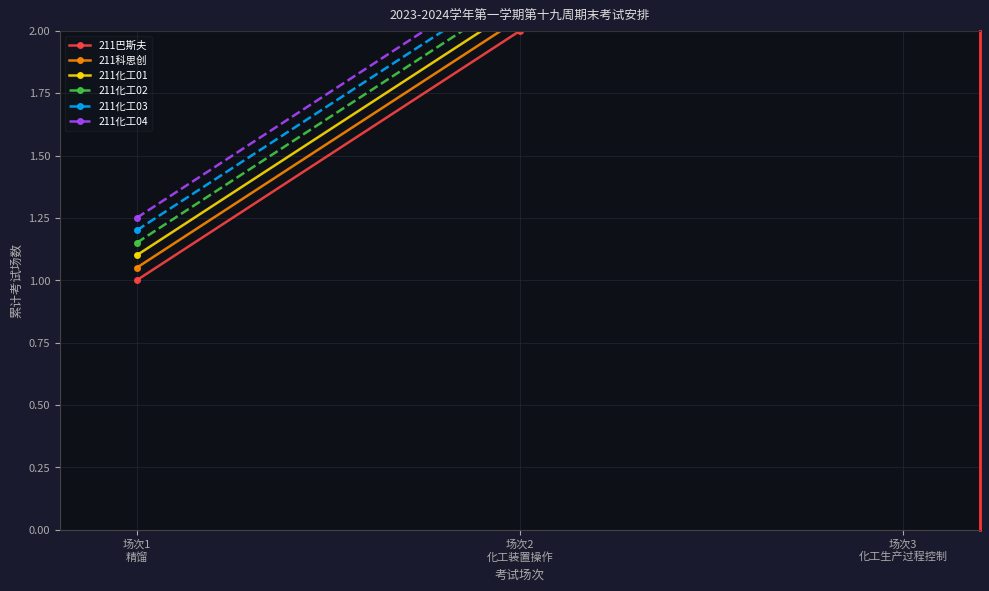

What is the value of the 211化工04 point at the 1st from the left?

1.2